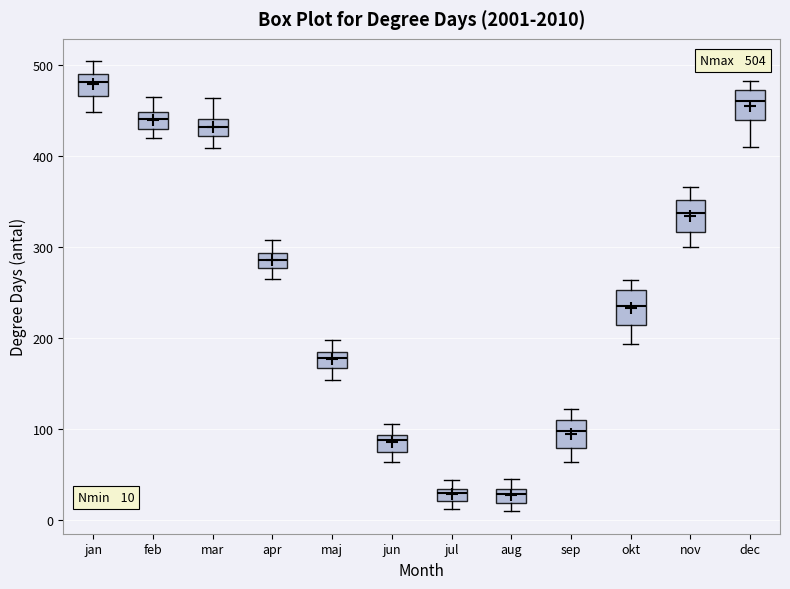

Which box's median line is the highest?

jan